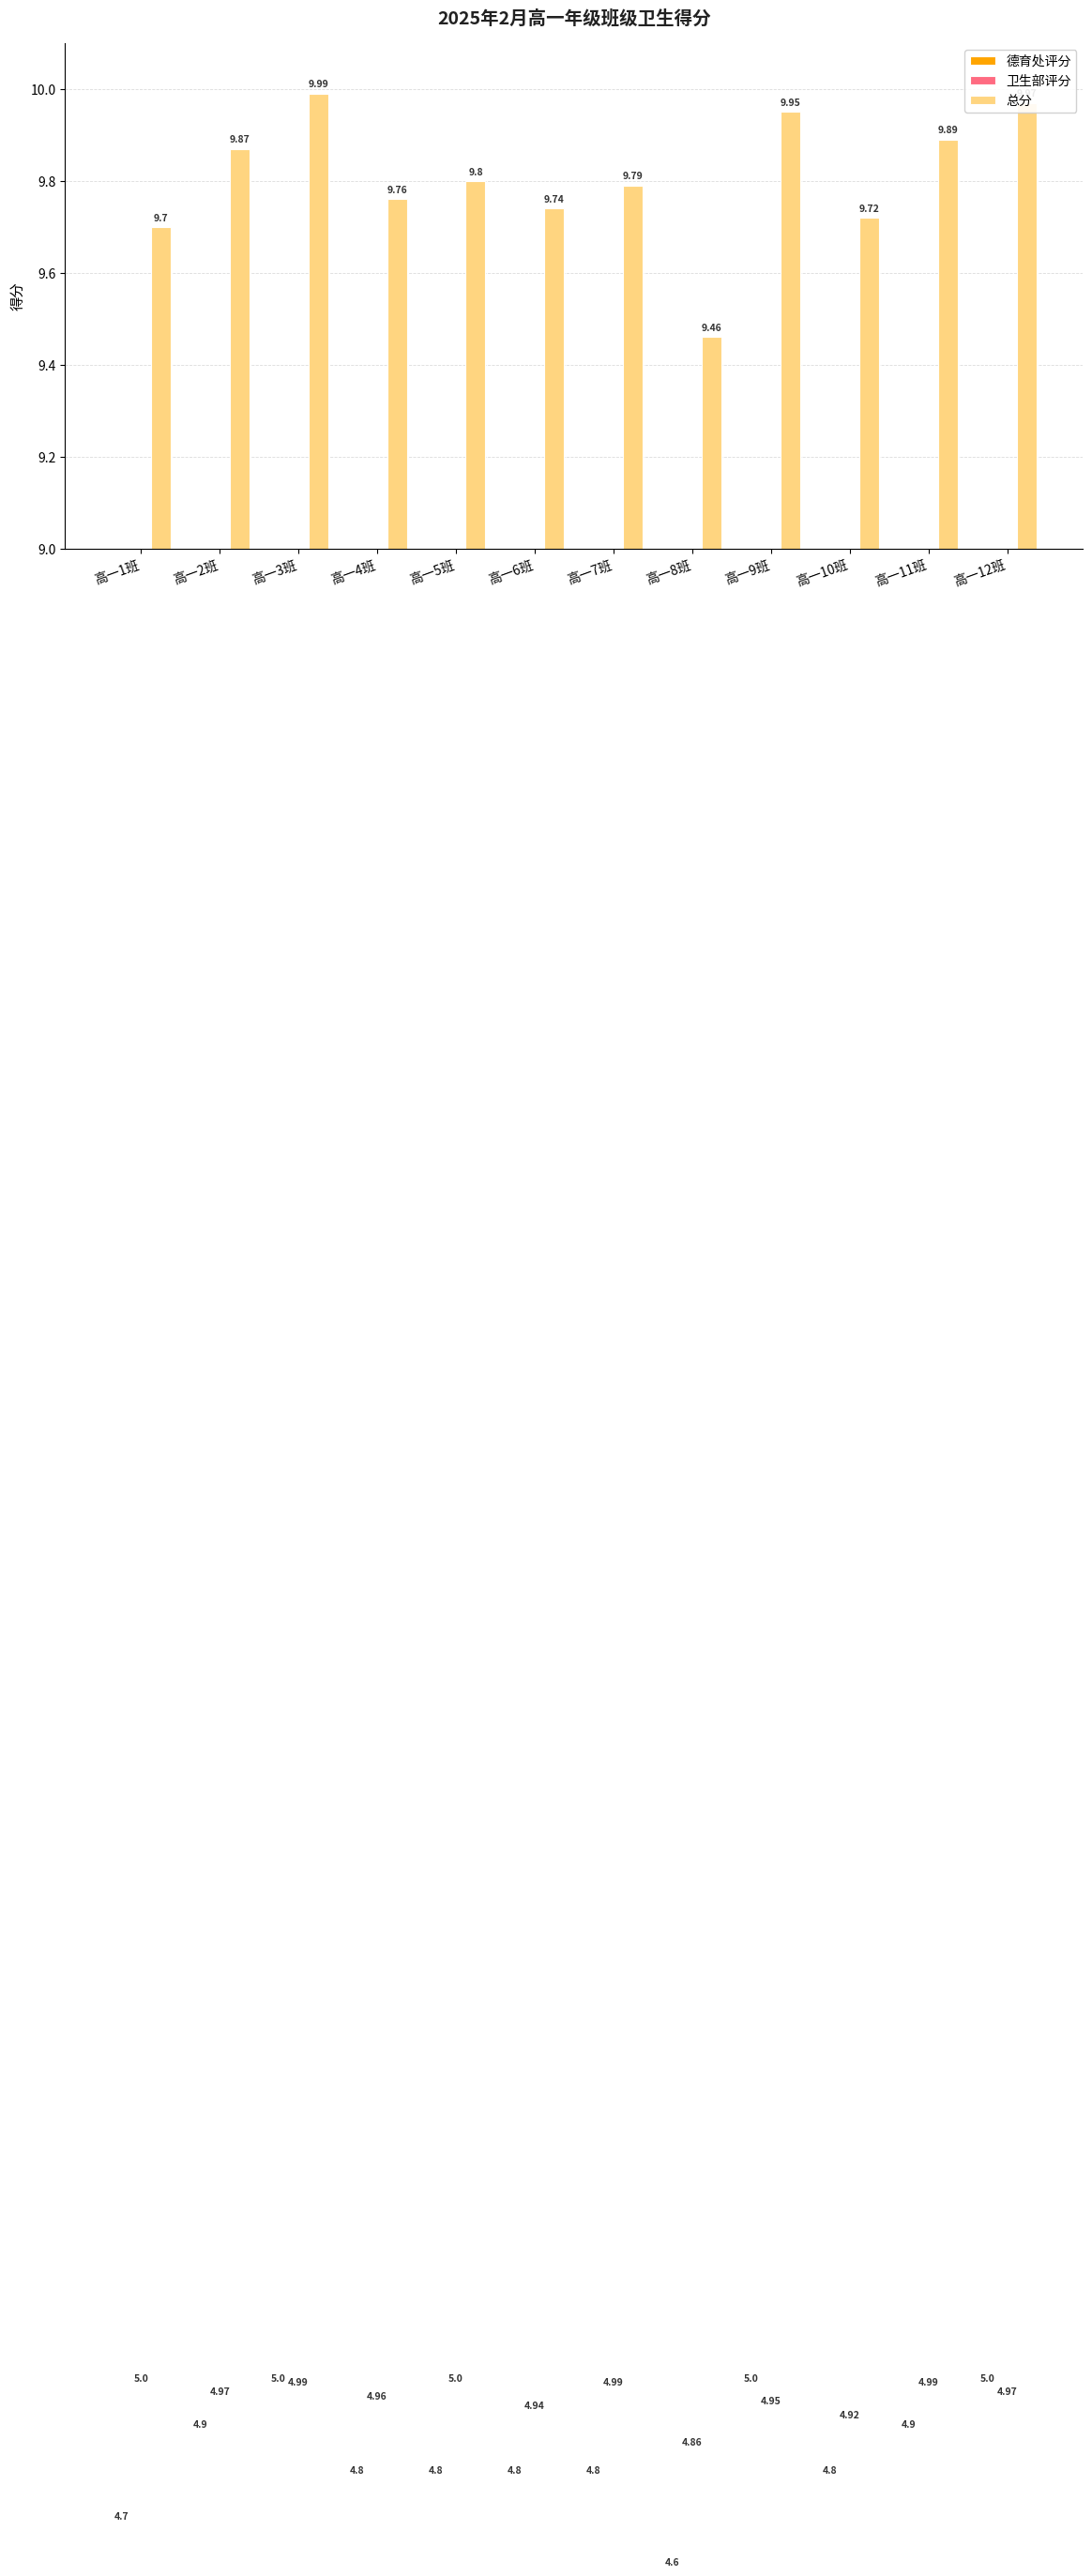

Is the value of 总分 at 高一1班 greater than the value of 卫生部评分 at 高一2班?

Yes